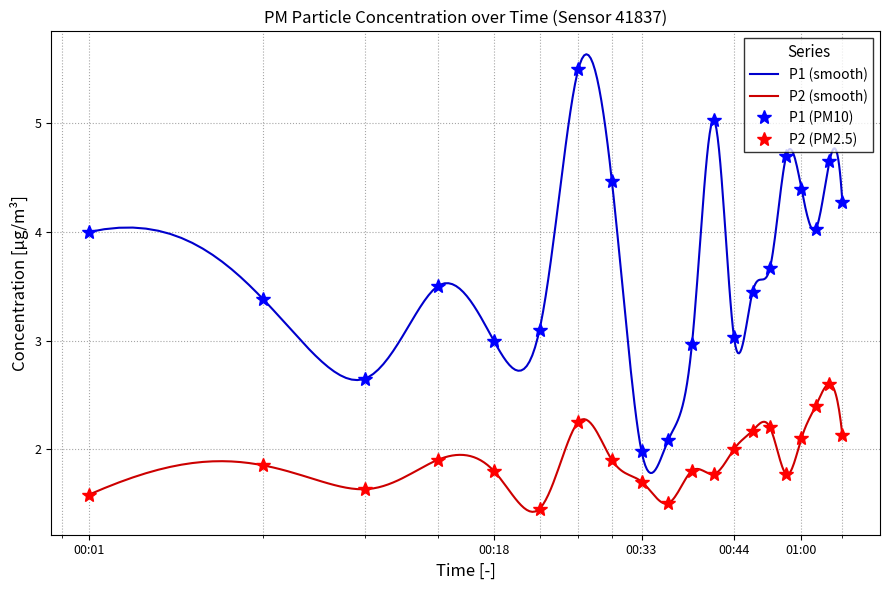

How many distinct data groups are displayed?

2